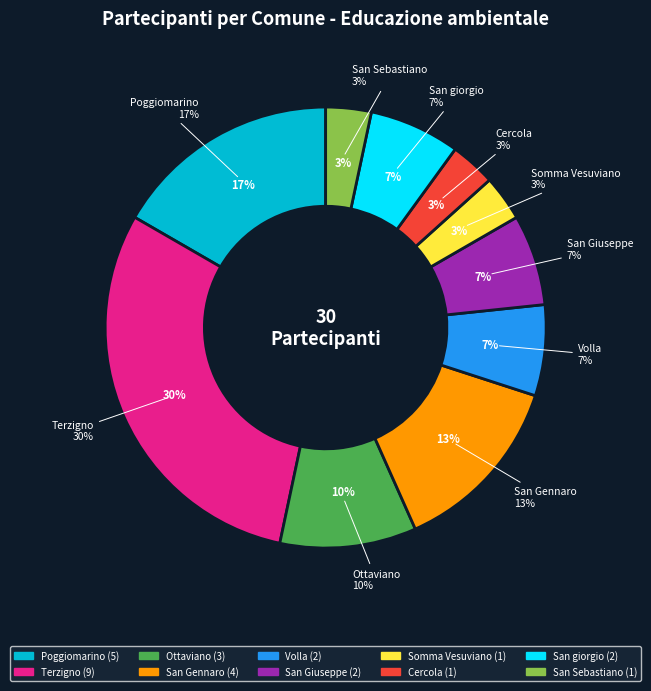

To the nearest percent, what is the combined percentage of Poggiomarino and Volla?

23%